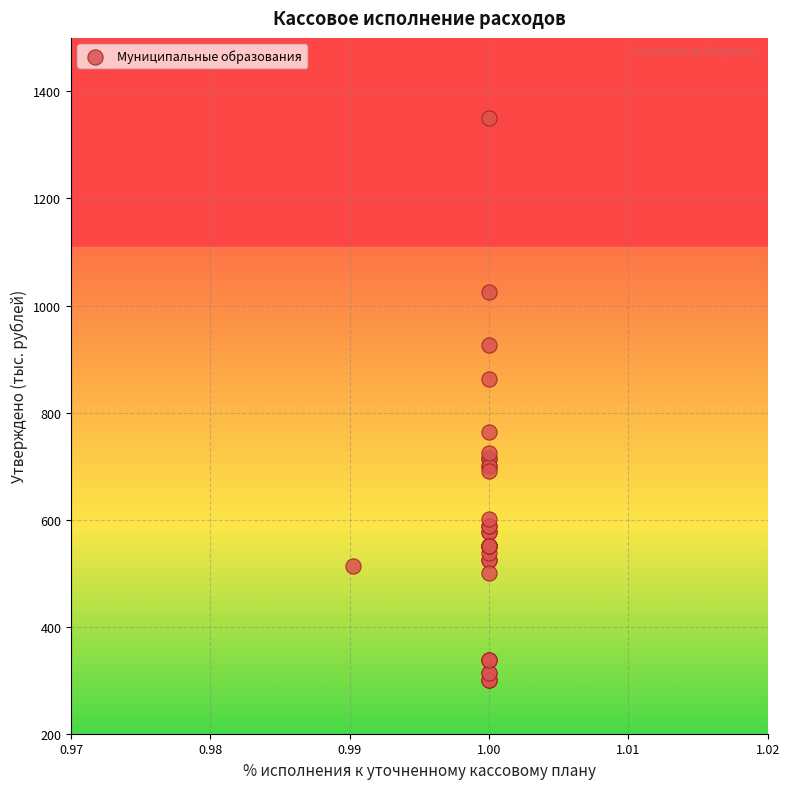

What Y value in the scatter plot is closest to 825?

863